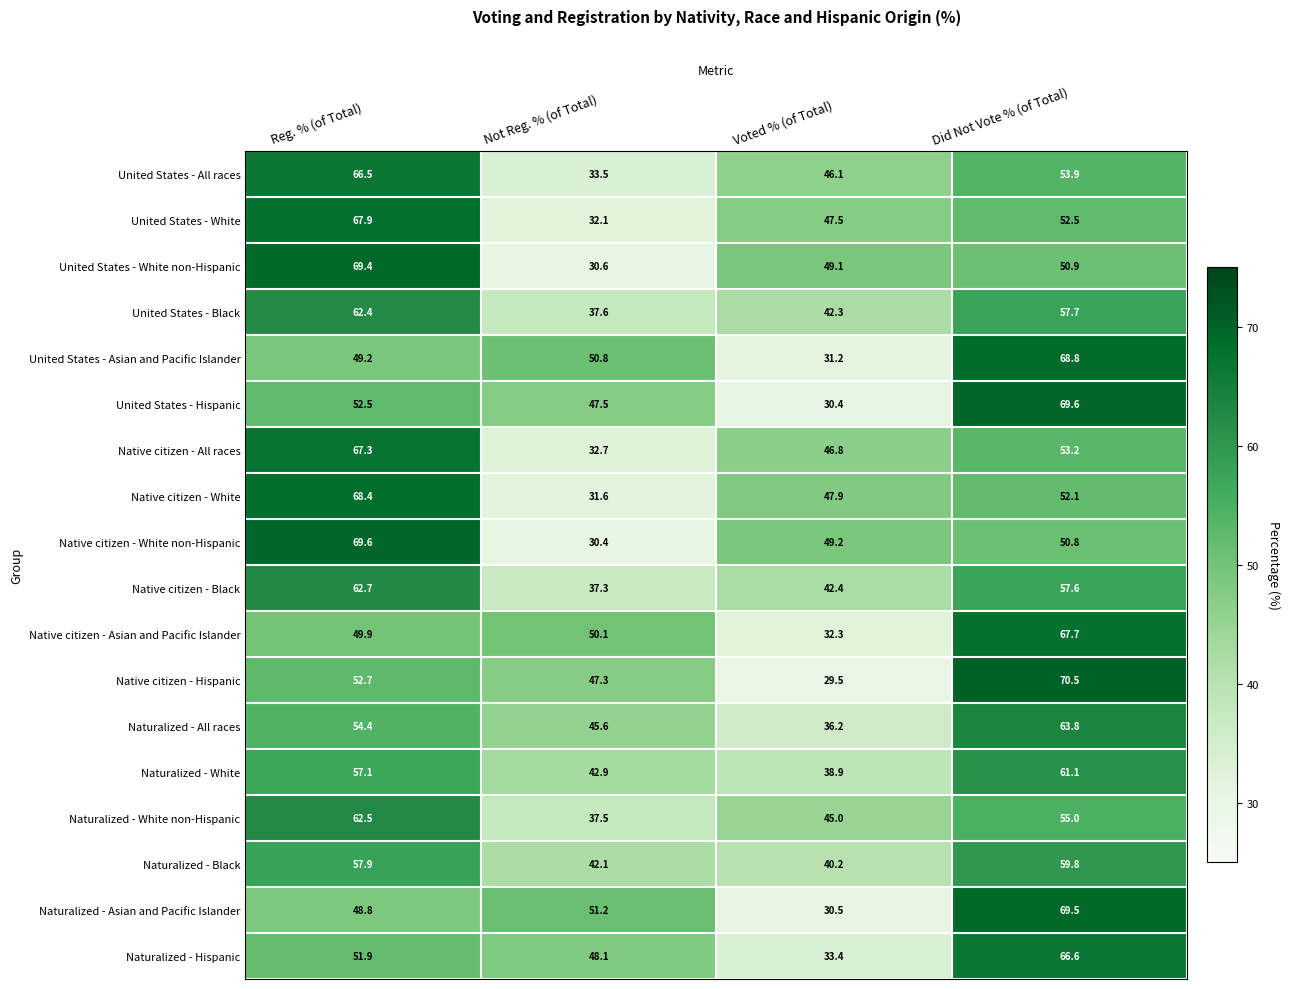

Which series changed the most between Reg. % (of Total) and Voted % (of Total)?

Native citizen - Hispanic